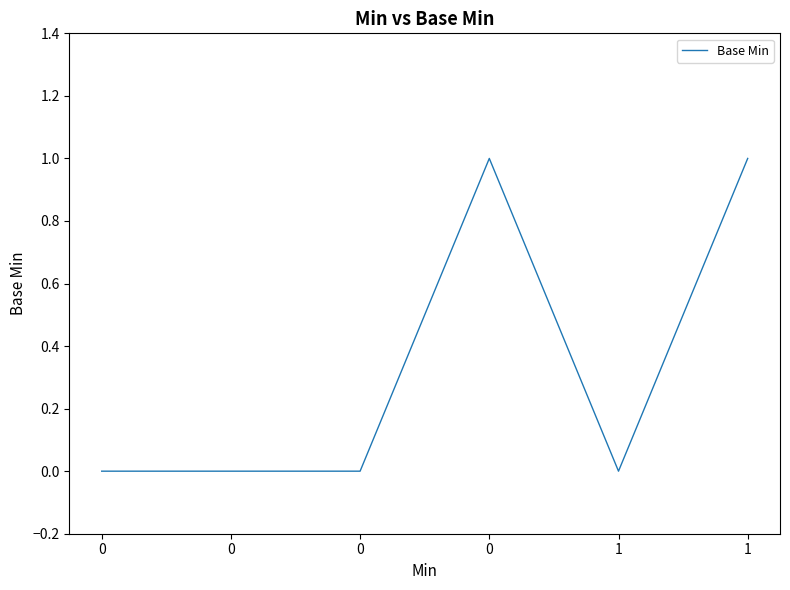

List the labels in order of value, largest first.

0, 1, 0, 0, 0, 1